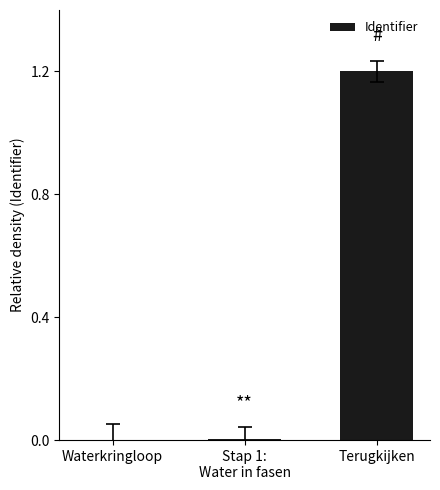

What is the change in value from Waterkringloop to Terugkijken?

+1.2